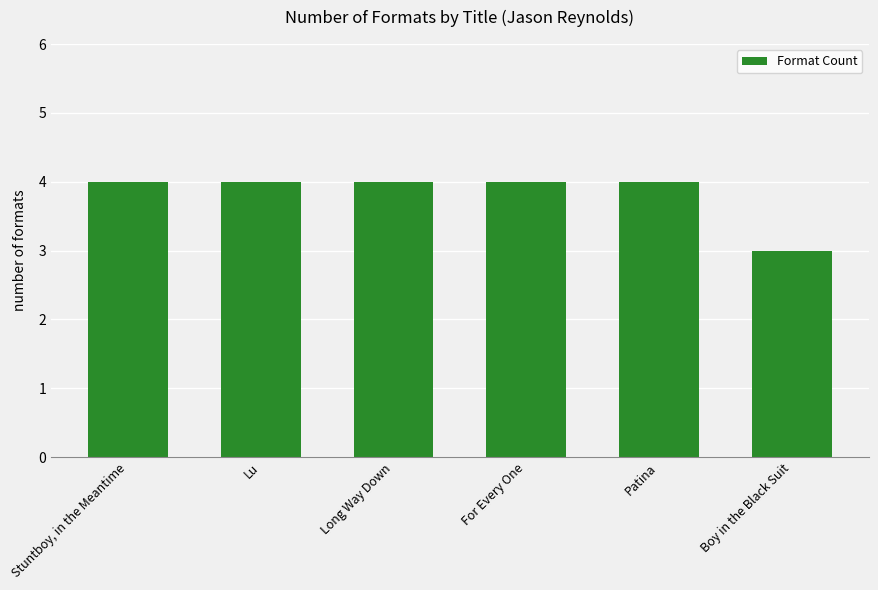

What value does the data have at Long Way Down?

4